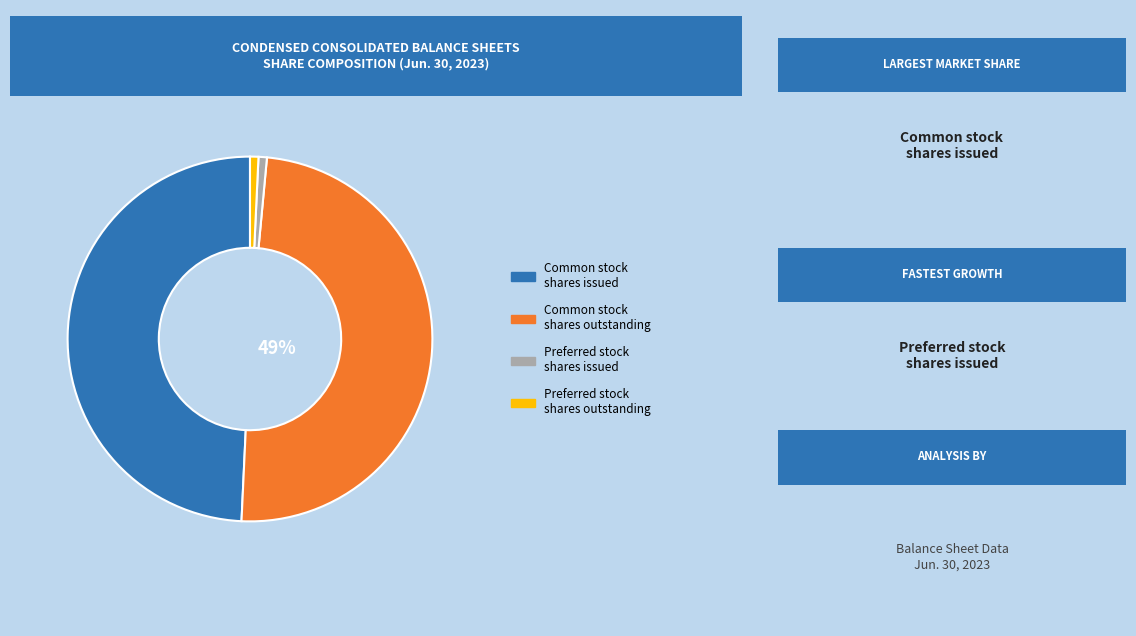

Does any single category account for the majority?

No